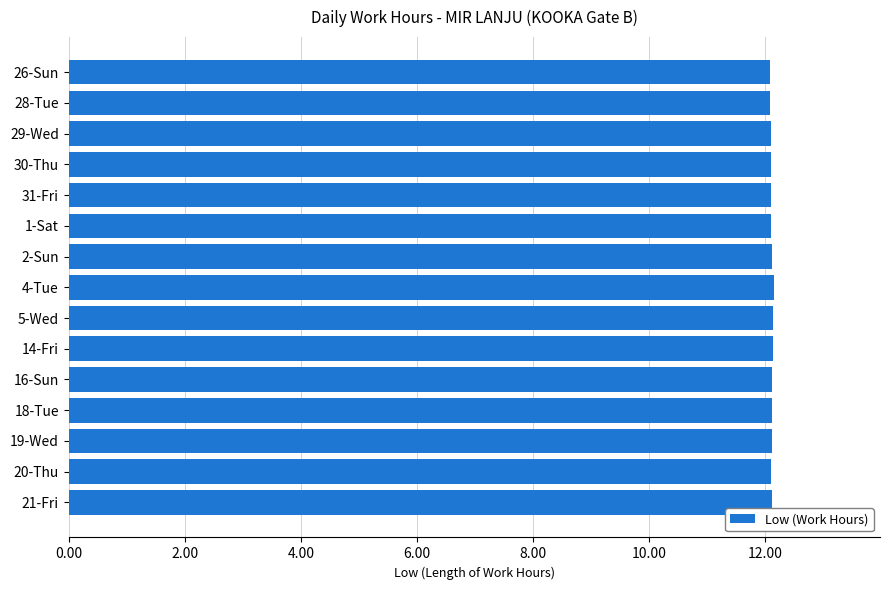

How many categories are shown in the chart?

15